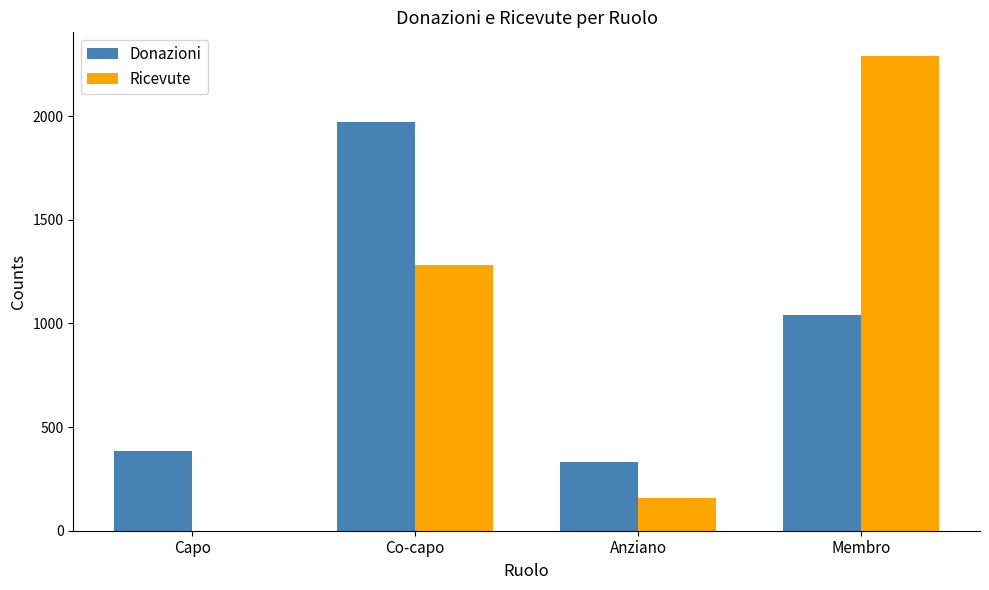

Reading right to left, transcribe all the data shown in this chart.

Donazioni: 1042	332	1972	384
Ricevute: 2290	160	1280	0